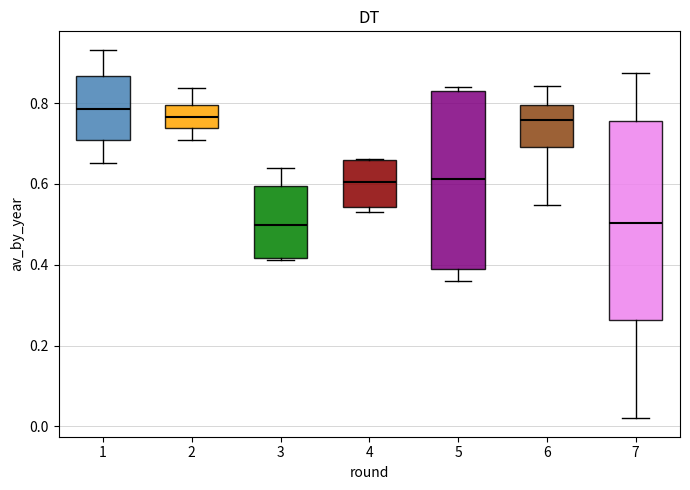

Reading left to right, read every box against the y-axis: the position of its median line, the range the box covers, and the ends of its whiskers. The values are not printed on the chart, so give them approximately, as read against the axis.

1: median 0.78, box 0.70 to 0.86, whiskers 0.66 to 0.94
2: median 0.76, box 0.74 to 0.80, whiskers 0.70 to 0.84
3: median 0.50, box 0.42 to 0.60, whiskers 0.42 to 0.64
4: median 0.60, box 0.54 to 0.66, whiskers 0.54 (just below the box's lower edge) to 0.66
5: median 0.62, box 0.38 to 0.84, whiskers 0.36 to 0.84 (just above the box's upper edge)
6: median 0.76, box 0.70 to 0.80, whiskers 0.54 to 0.84
7: median 0.50, box 0.26 to 0.76, whiskers 0.02 to 0.88